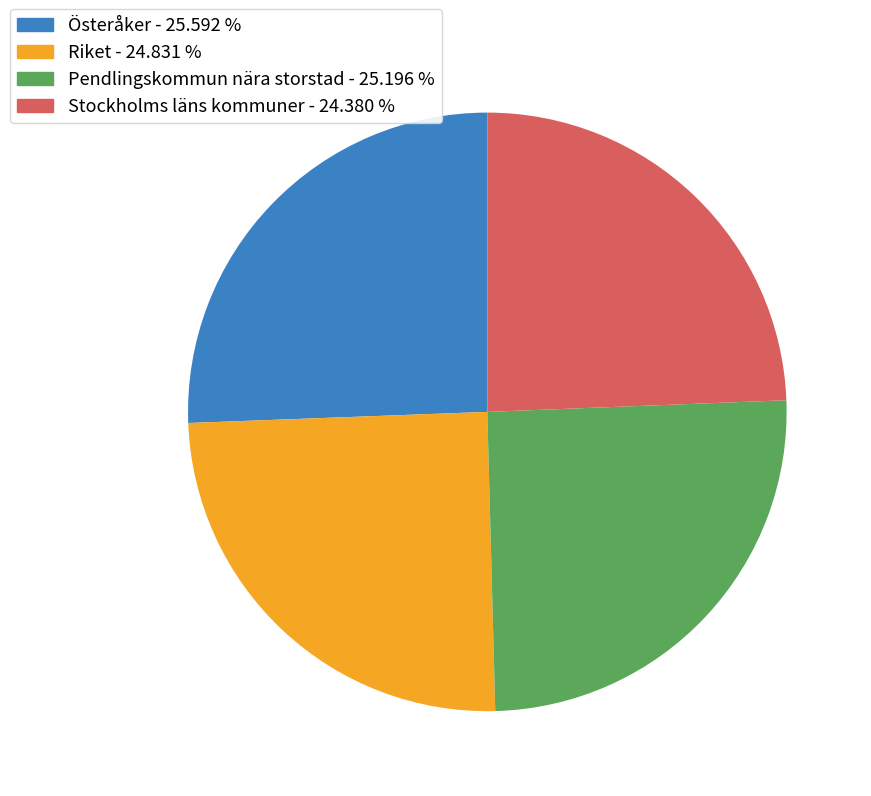

Is Riket the majority of the pie?

No